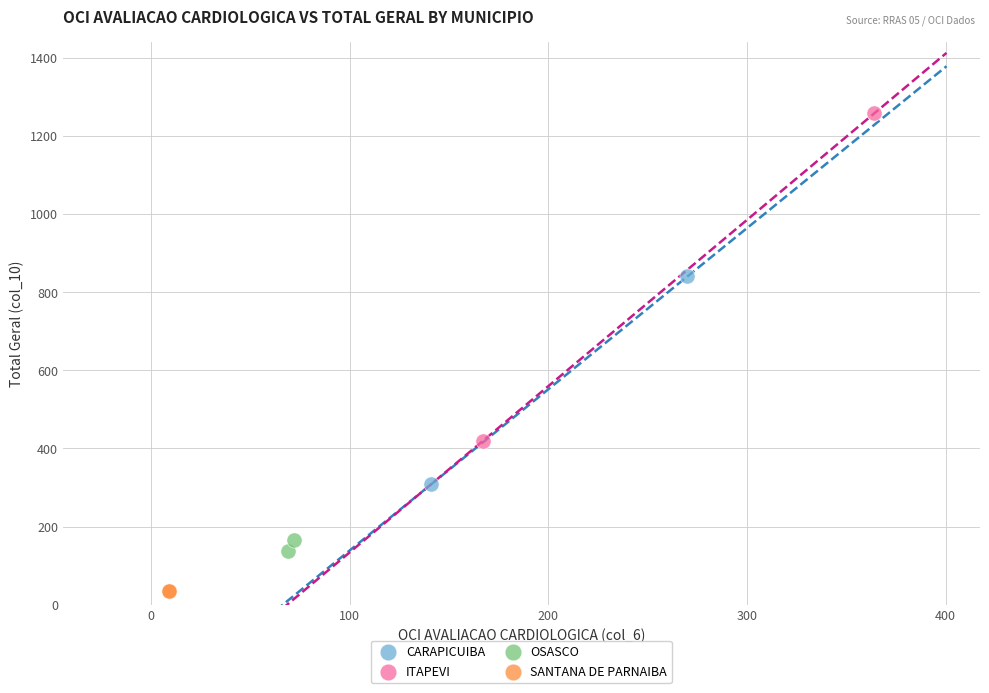

Which series contains the lowest Y value?

SANTANA DE PARNAIBA